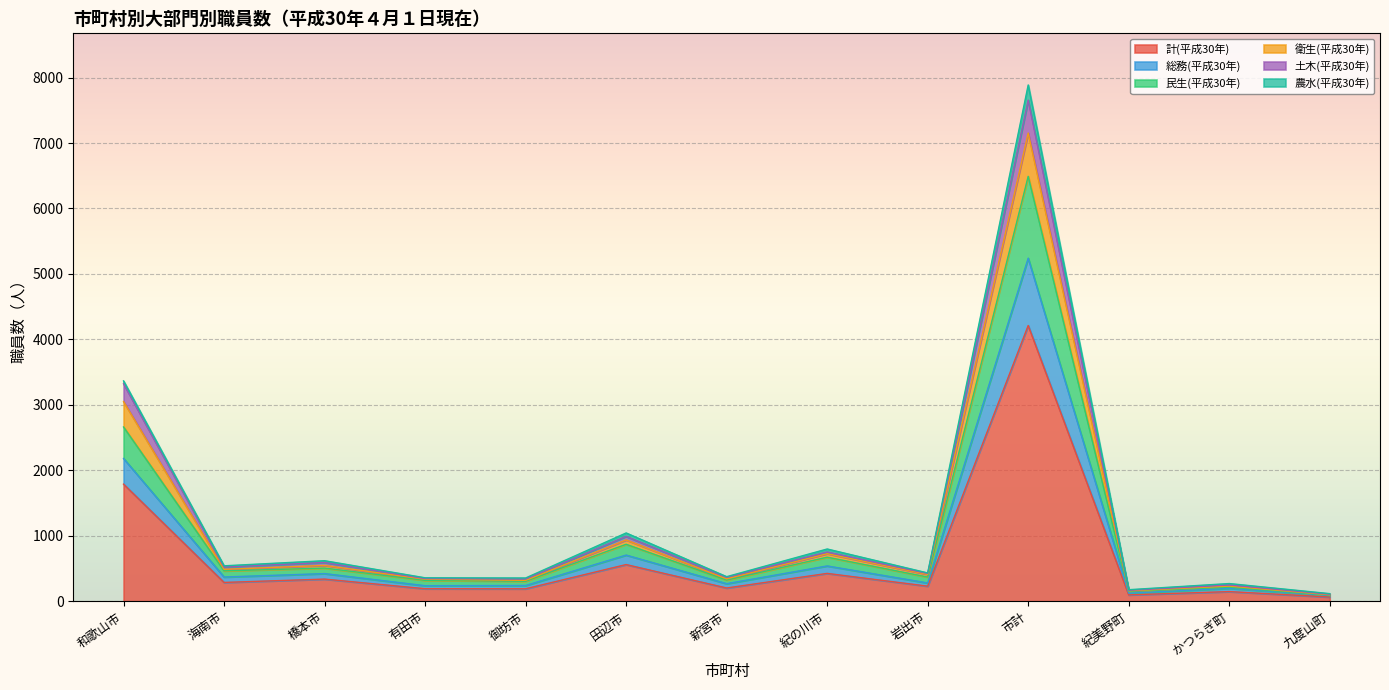

Does the chart display data point markers on the line(s)?

No